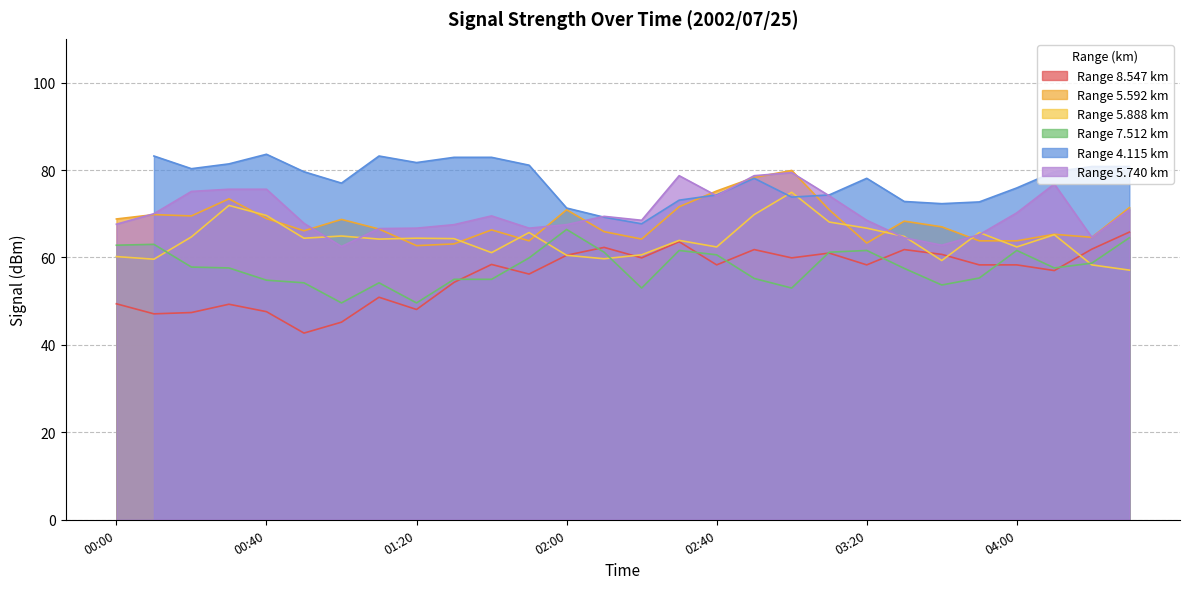

True or false: Range 5.592 km and Range 8.547 km cross at least once.

False